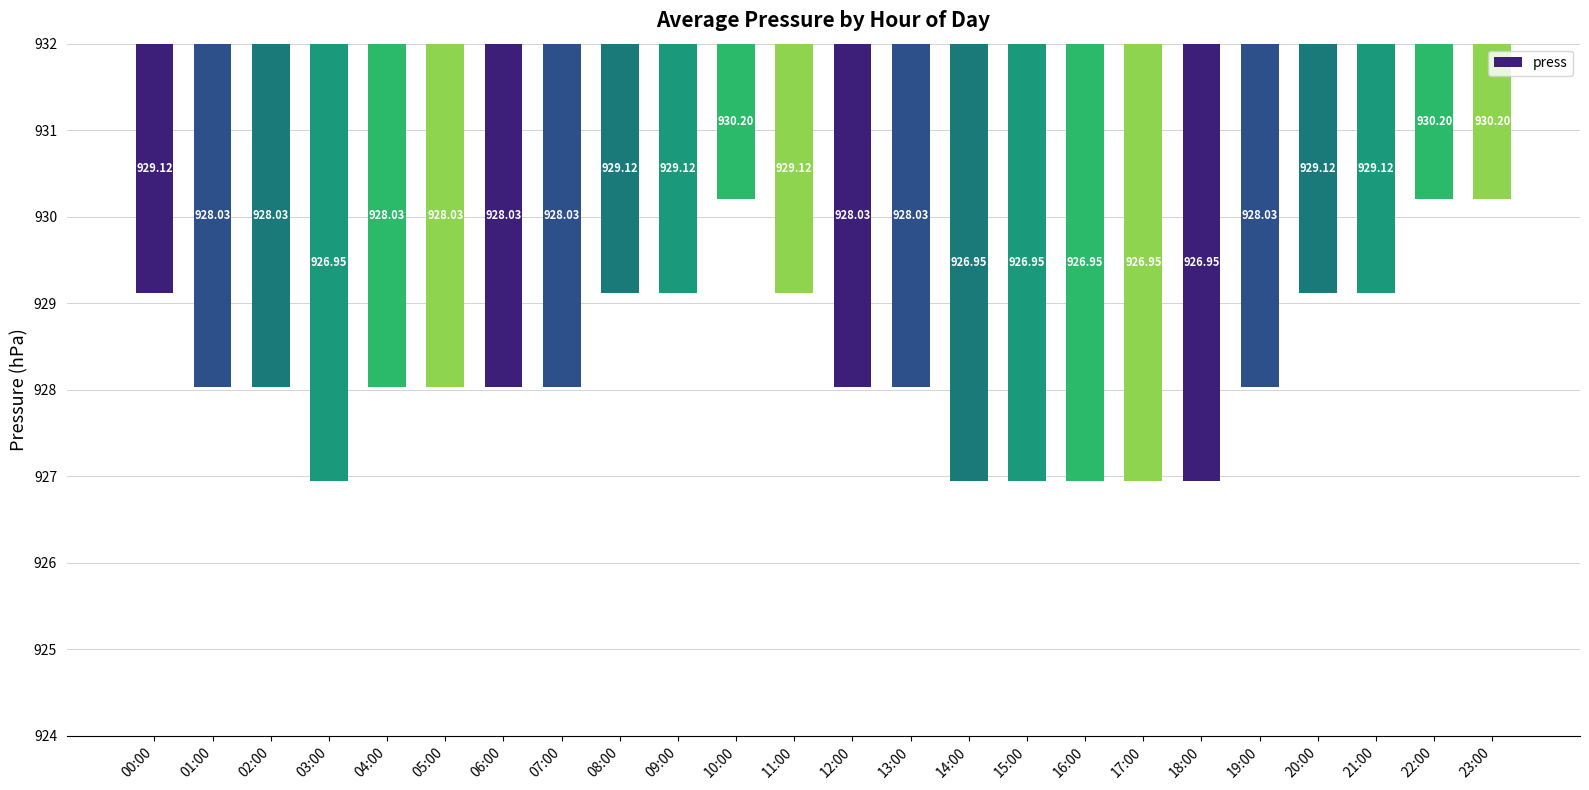

What position from the right is 00:00?

24